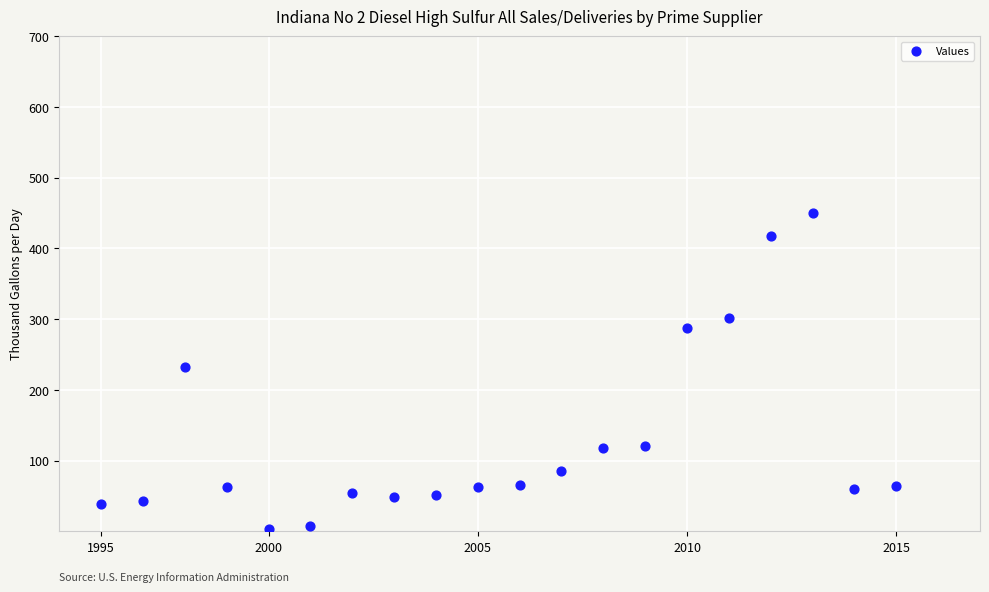

What Y value in the scatter plot is closest to 226?

233.1